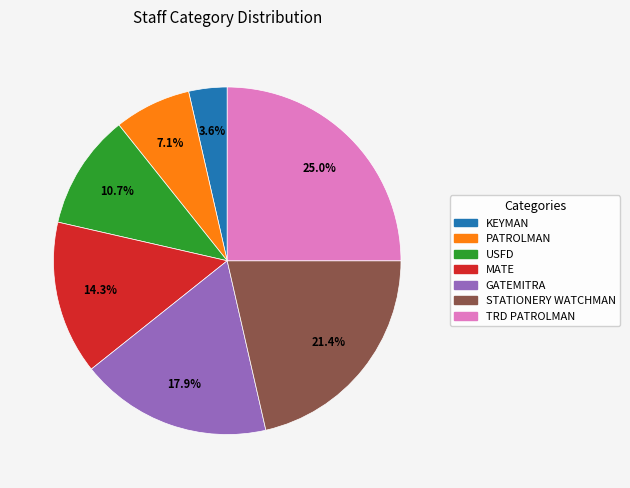

Is there any slice that represents more than half of the pie?

No